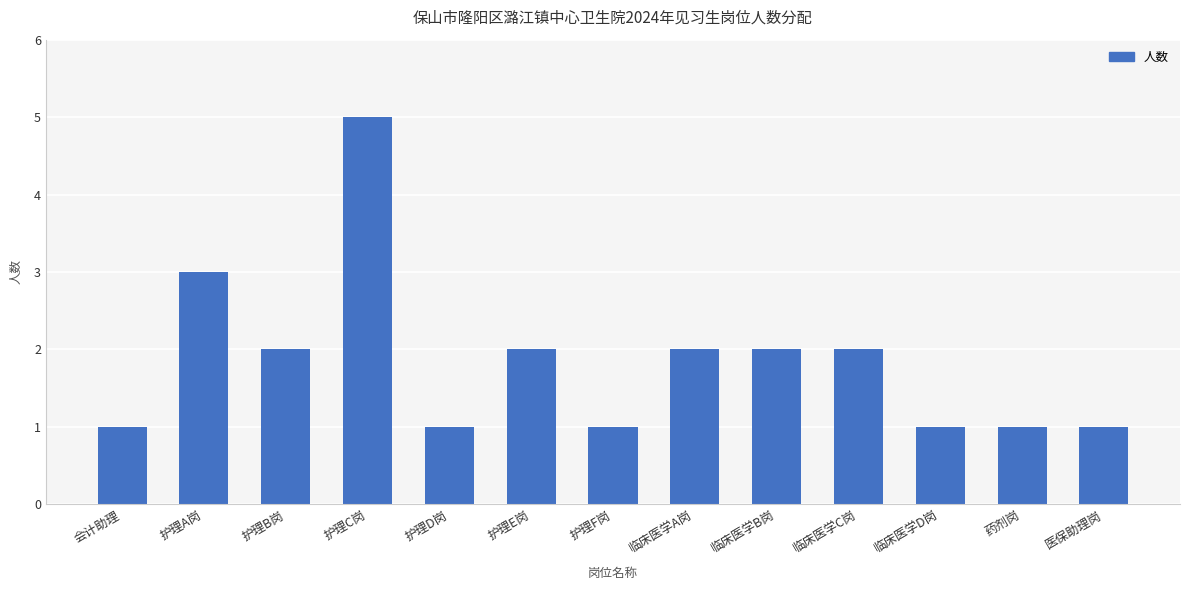

What is the maximum value shown in the chart?

5